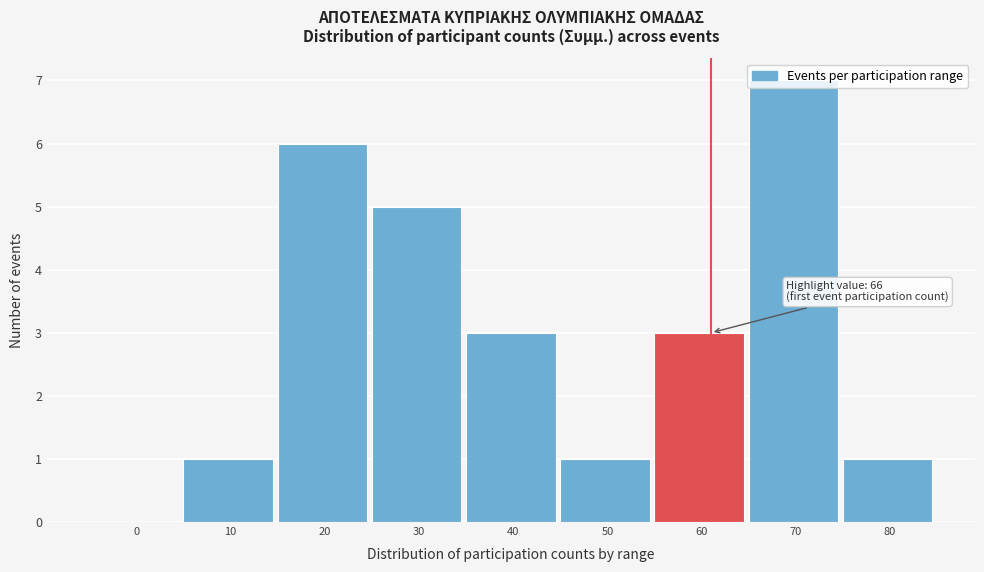

Between 70 and 60, which is larger?

70